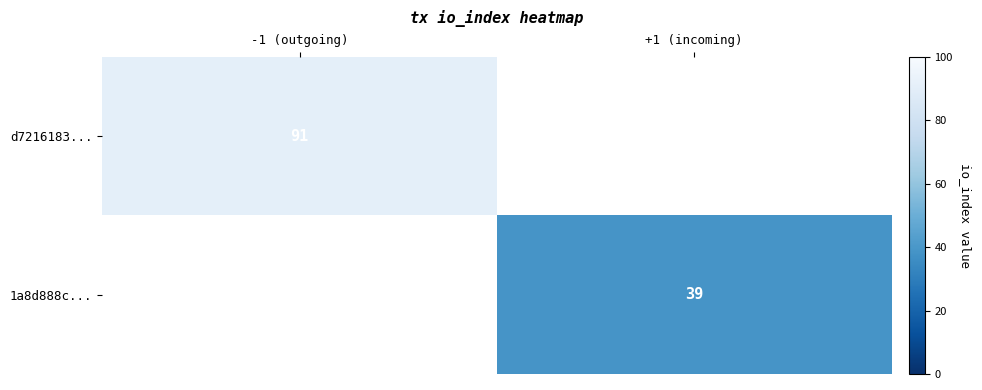

How many series are shown in this chart?

2